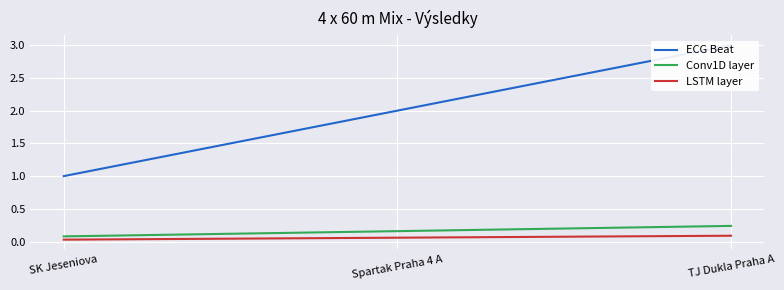

What is the average value of the ECG Beat series?

2.0